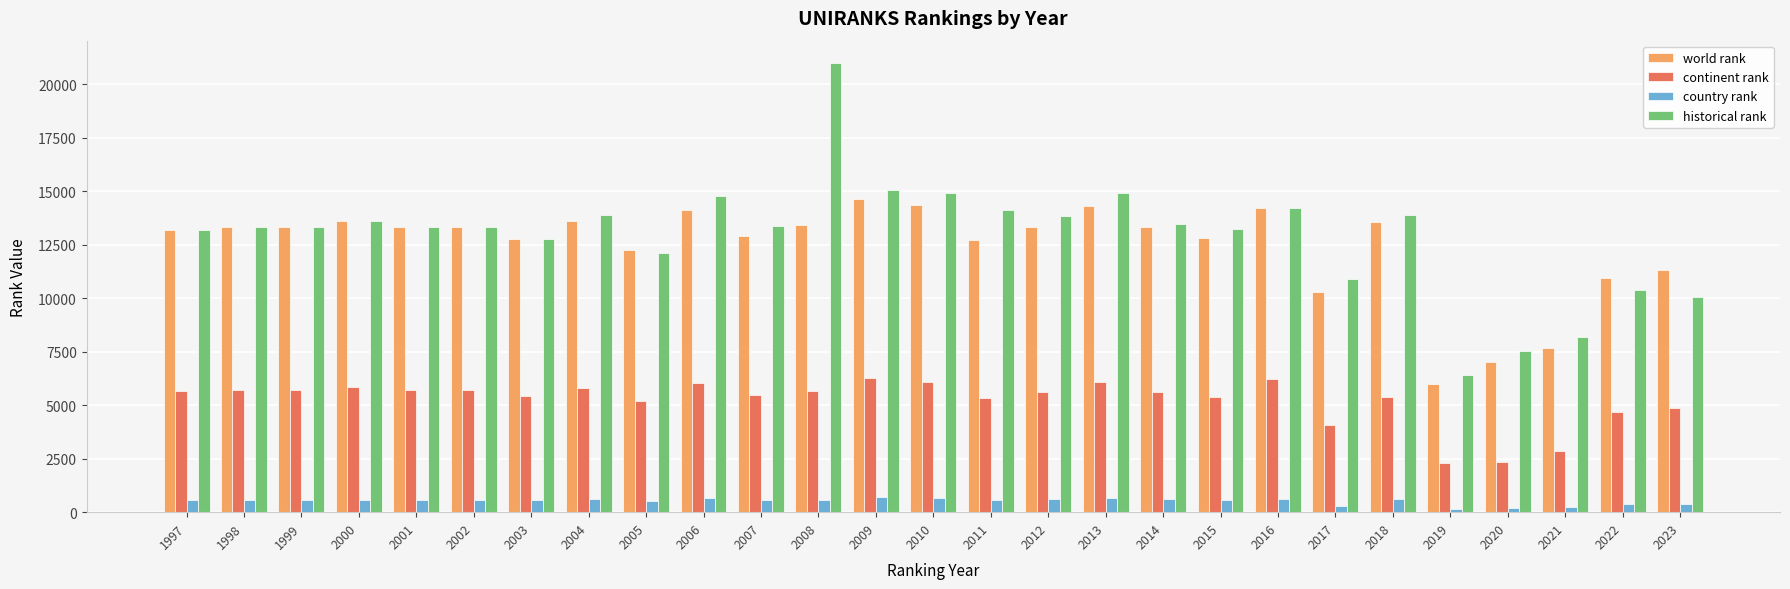

Which series has the largest range (max minus min)?

historical rank